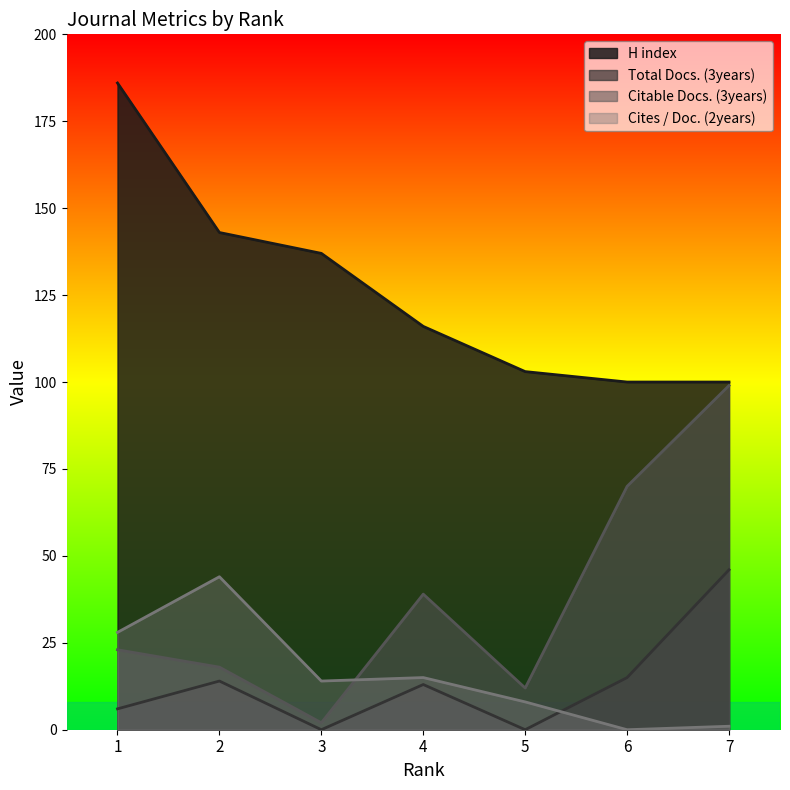

True or false: H index has more than 0 interior local peaks.

False